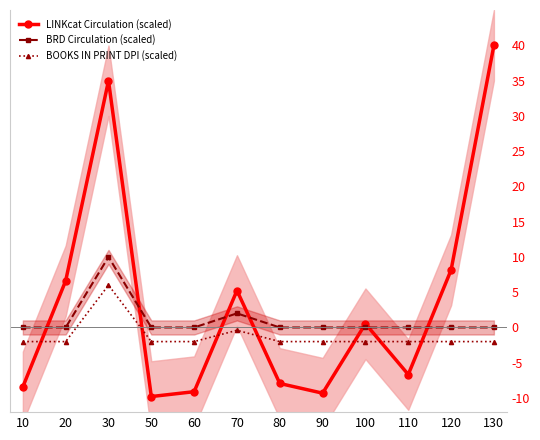

Reading left to right, list all the values displayed in this chart.

LINKcat Circulation (scaled): -8.4	6.6	35.0	-9.8	-9.1	5.2	-7.9	-9.3	0.5	-6.7	8.1	40.0
BRD Circulation (scaled): 0.0	0.0	10.0	0.0	0.0	2.0	0.0	0.0	0.0	0.0	0.0	0.0
BOOKS IN PRINT DPI (scaled): -2.0	-2.0	6.0	-2.0	-2.0	-0.4	-2.0	-2.0	-2.0	-2.0	-2.0	-2.0